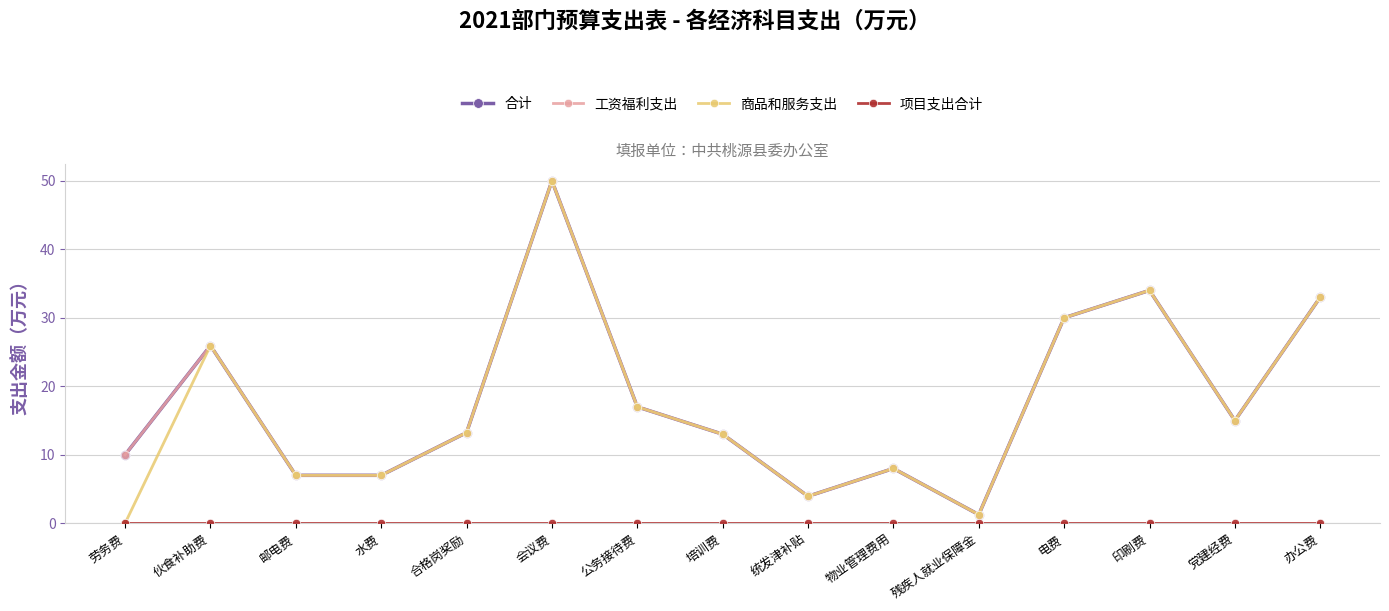

Where is the first local minimum for 商品和服务支出?

统发津补贴